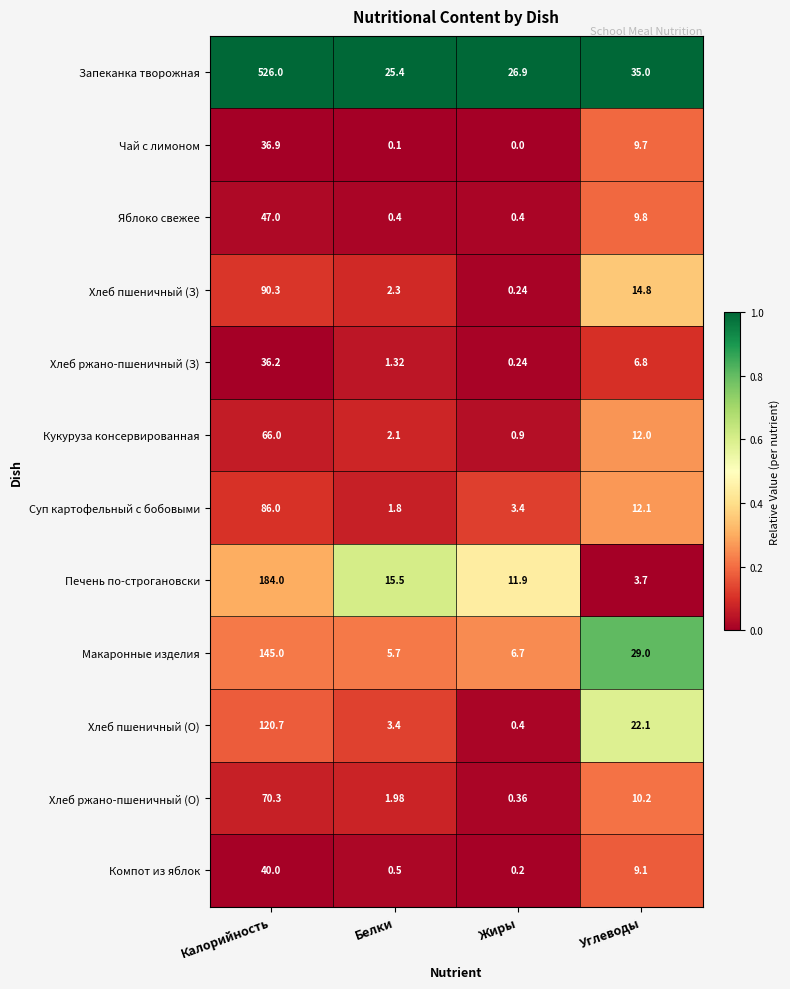

Where is Компот из яблок nearest to the value 20?

Углеводы